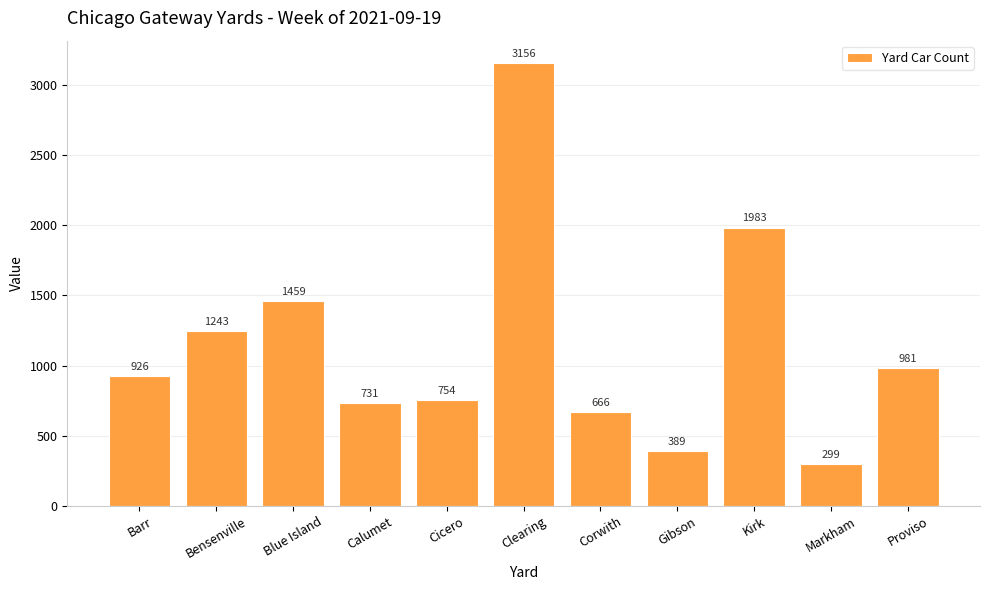

Reading left to right, transcribe all the data shown in this chart.

926	1243	1459	731	754	3156	666	389	1983	299	981